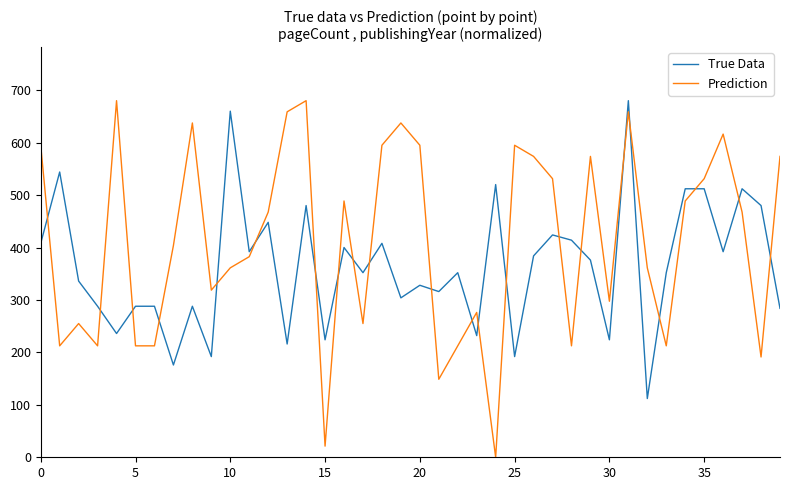

Rank the series by their average value, from lowest to highest.

True Data, Prediction